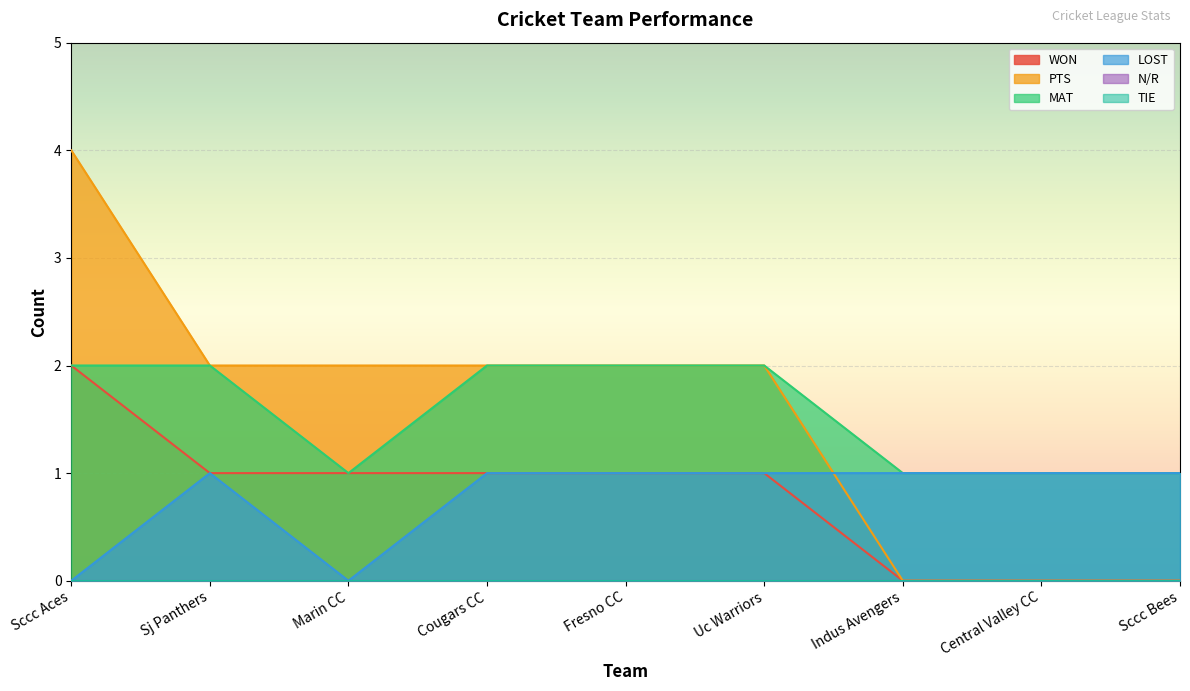

What is the value of the MAT point at the 3rd from the left?

1